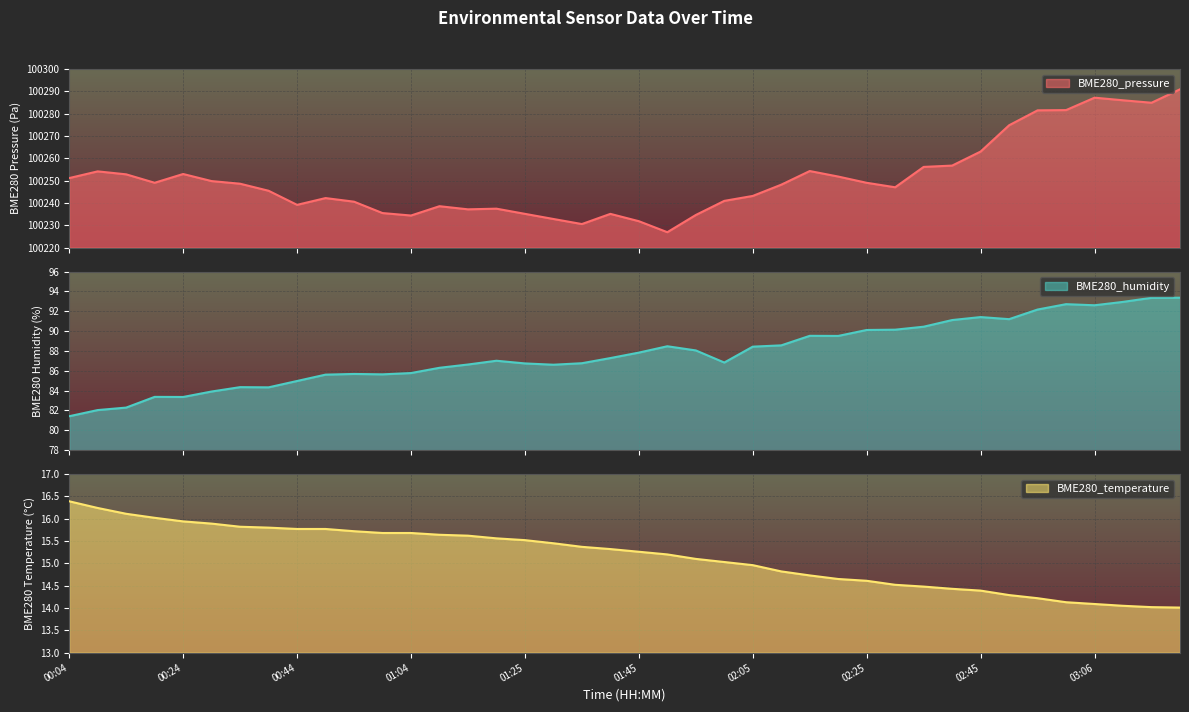

True or false: BME280_humidity and BME280_temperature intersect in this chart.

False